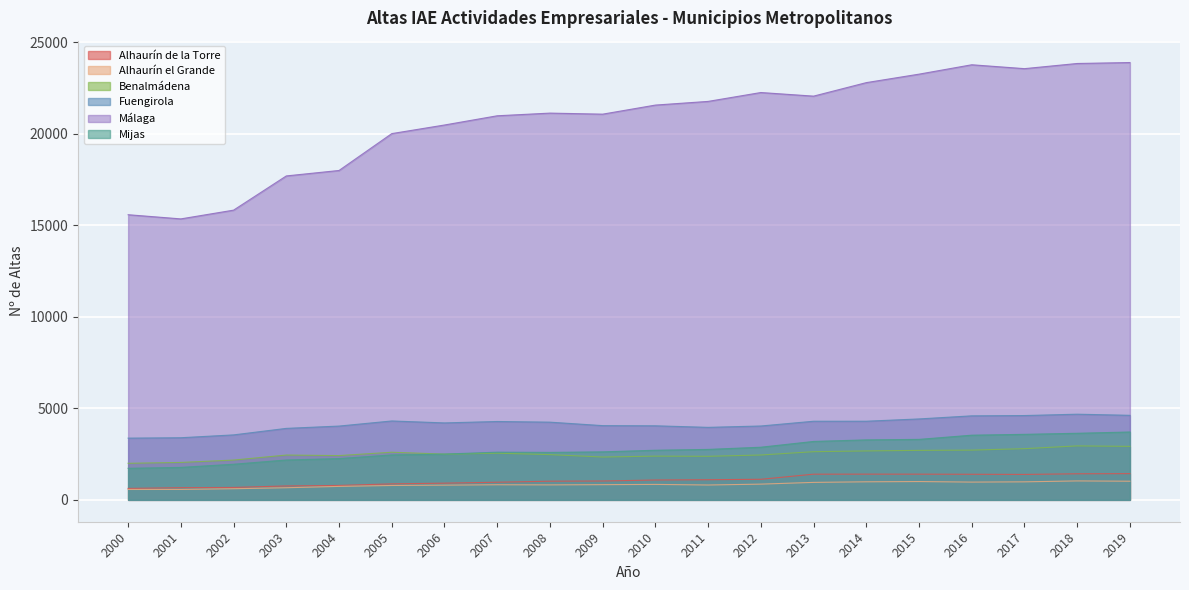

True or false: Fuengirola and Benalmádena intersect in this chart.

False